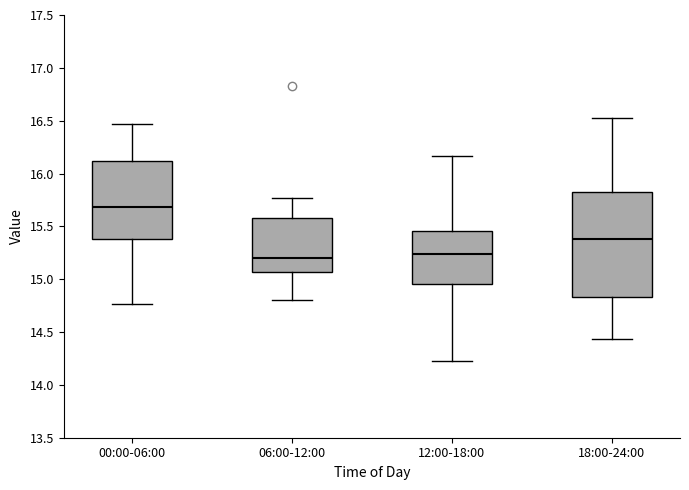

Where does the lower whisker of the box for 18:00-24:00 end on the y-axis? The values are not printed on the chart, so give them approximately, as read against the axis.

14.45